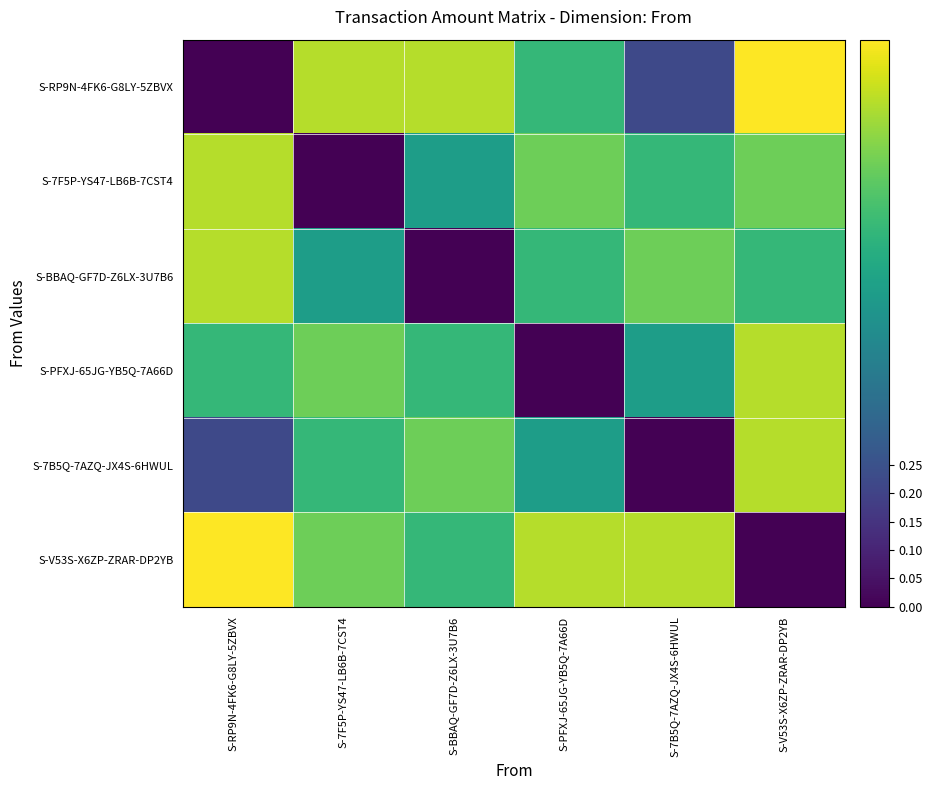

Rank the series by their maximum value, from lowest to highest.

S-7F5P-YS47-LB6B-7CST4, S-BBAQ-GF7D-Z6LX-3U7B6, S-PFXJ-65JG-YB5Q-7A66D, S-7B5Q-7AZQ-JX4S-6HWUL, S-RP9N-4FK6-G8LY-5ZBVX, S-V53S-X6ZP-ZRAR-DP2YB